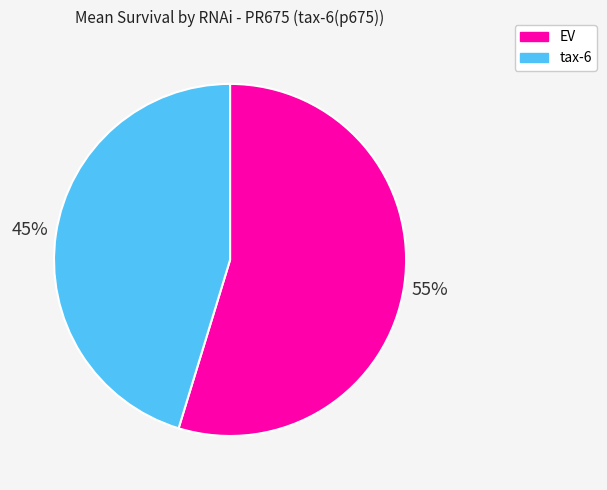

What percentage is the EV slice, to the nearest percent?

55%